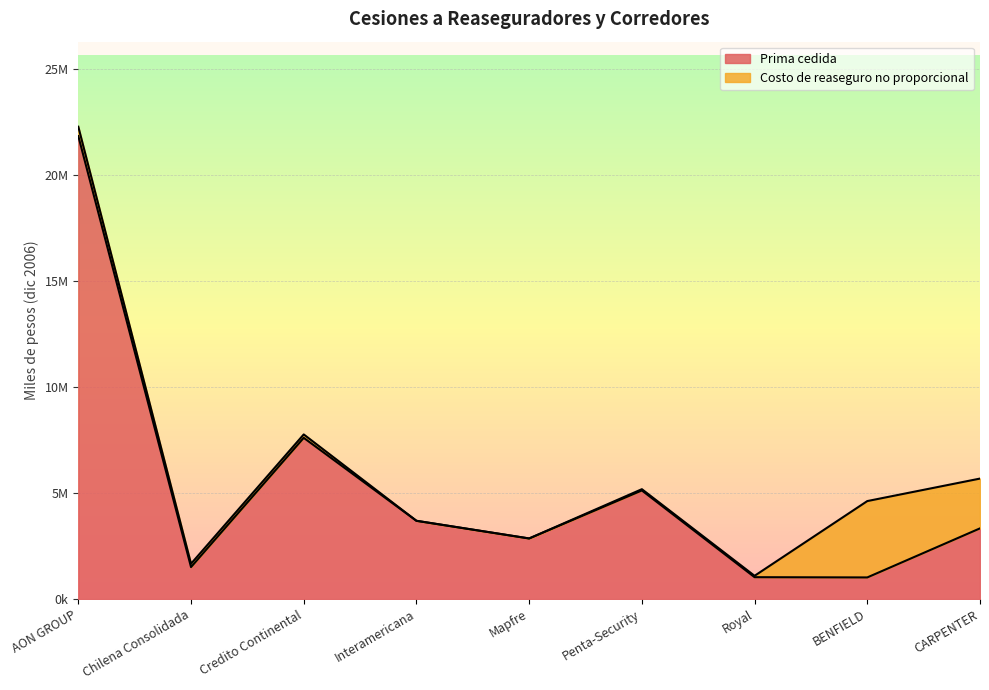

Approximately how many times larger is the value at BENFIELD compared to Credito Continental?

0.1